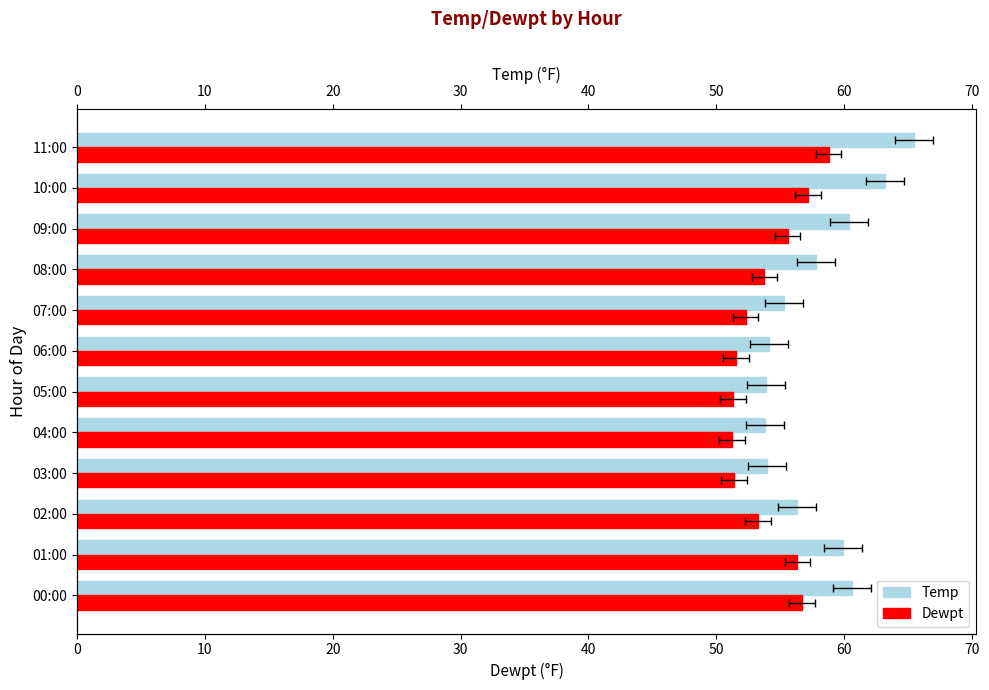

List the series in order of their peak value, lowest first.

Dewpt, Temp